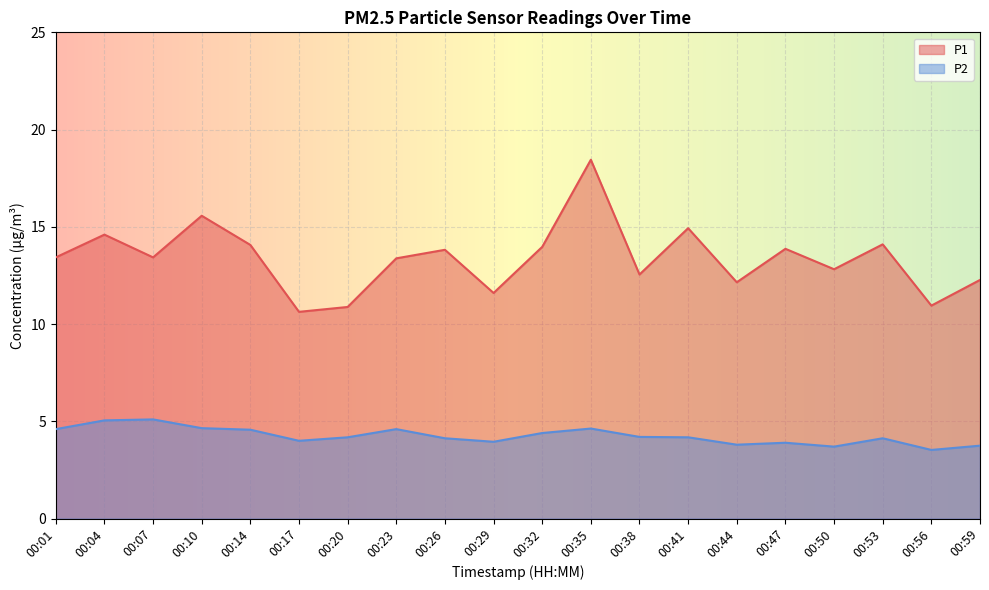

How many lines are shown in the chart?

2